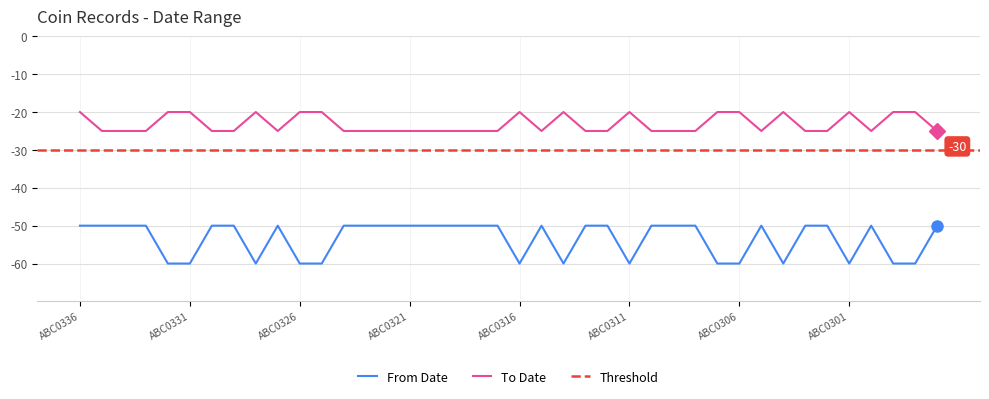

Which series has the largest range (max minus min)?

From Date